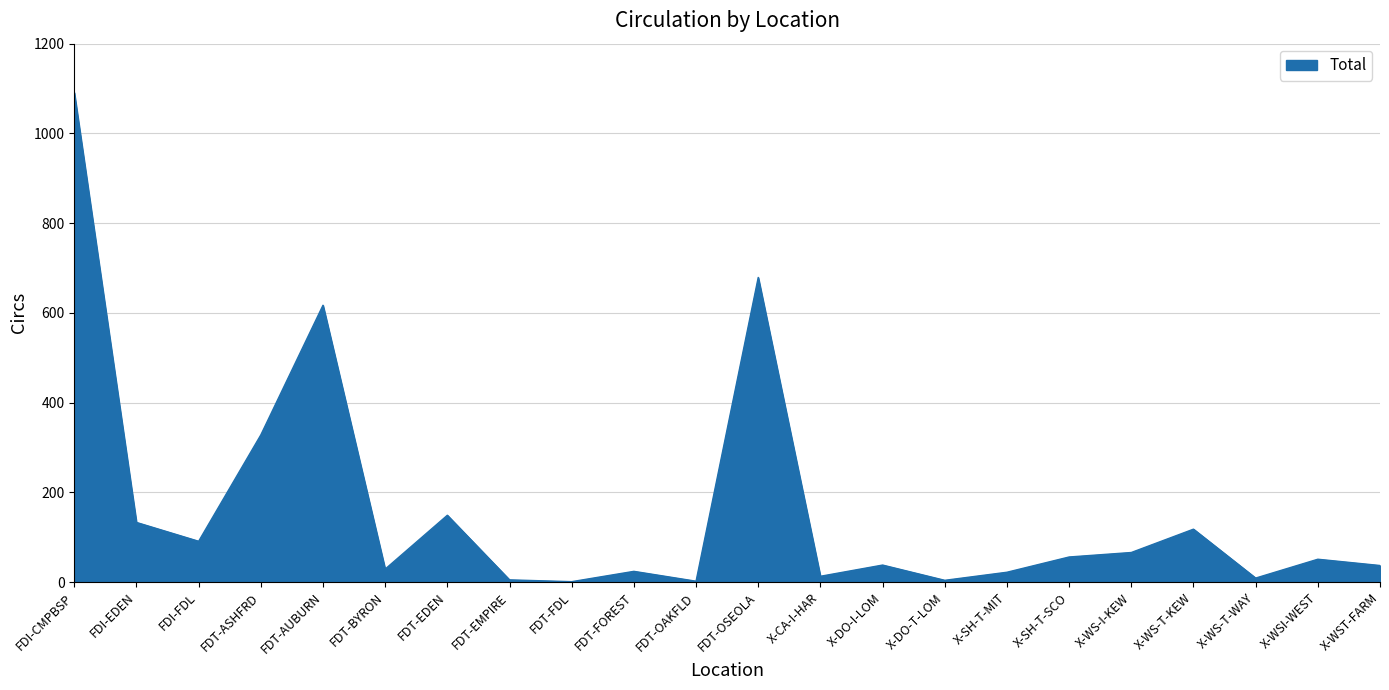

What is the difference between the maximum and minimum values?

1090